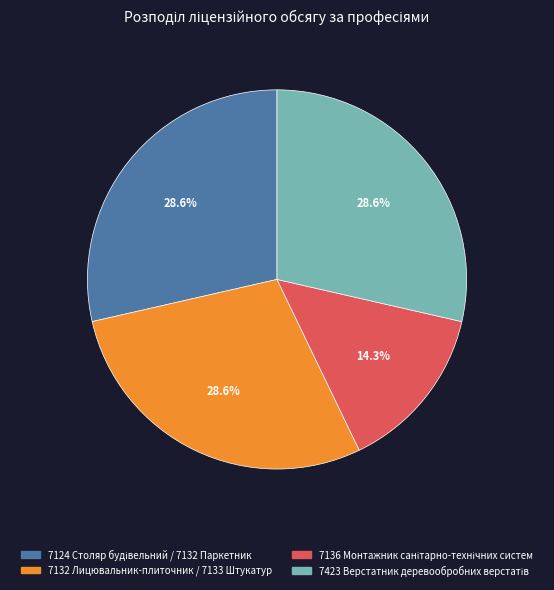

Does 7132 Лицювальник-плиточник / 7133 Штукатур account for over 50% of the chart?

No